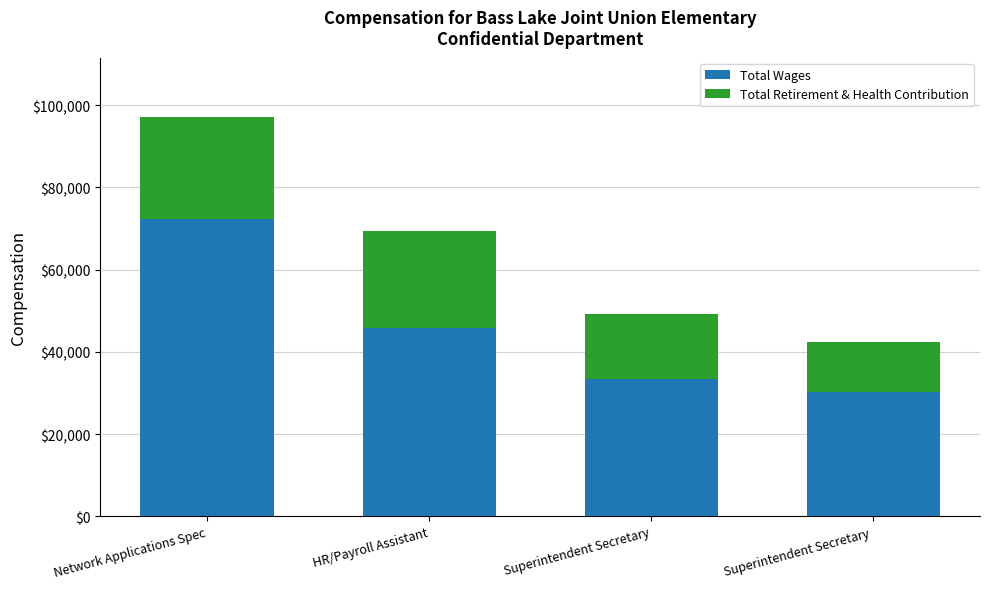

Reading right to left, transcribe the values for Total Wages.

Superintendent Secretary =30256	Superintendent Secretary=33295	HR/Payroll Assistant=45819	Network Applications Spec=72247